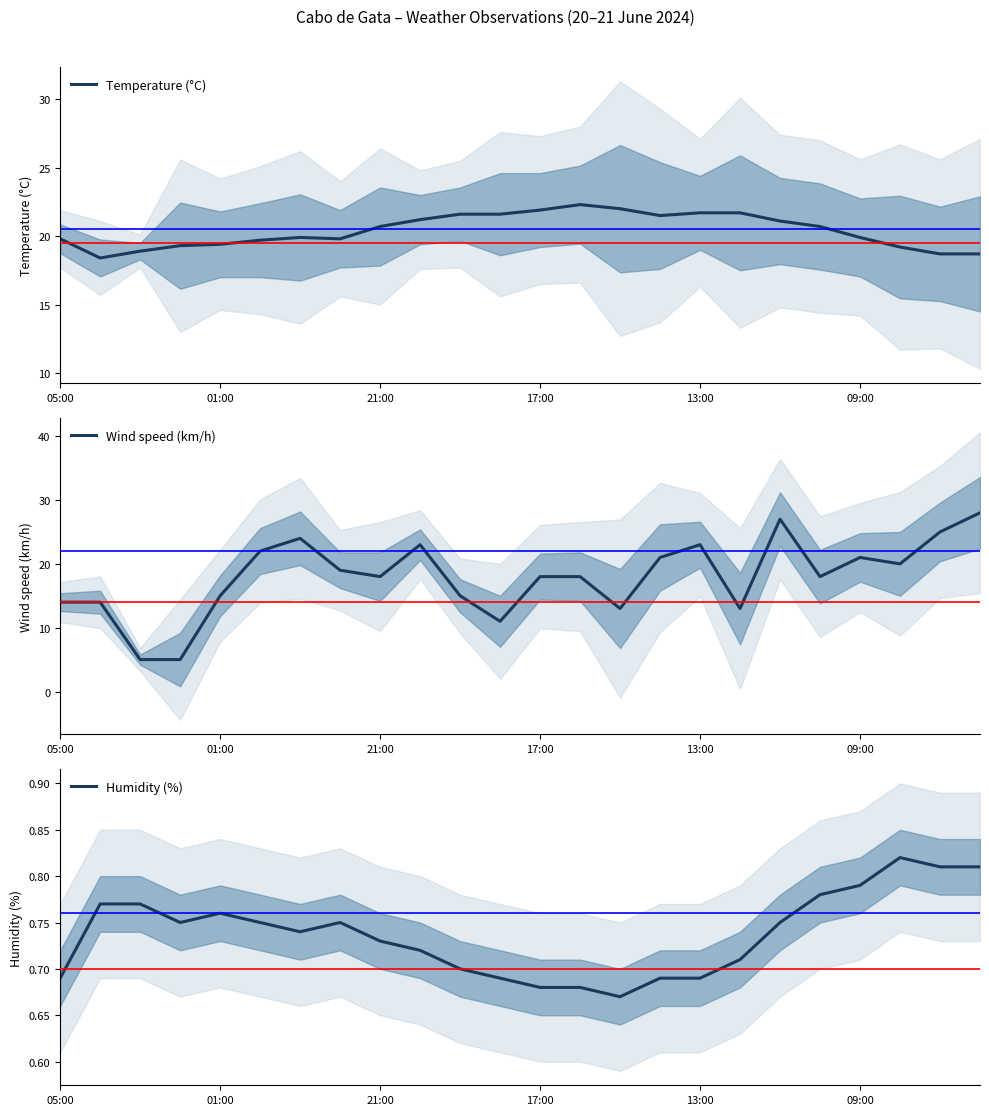

True or false: Wind speed (km/h) has more than 0 interior local peaks.

True